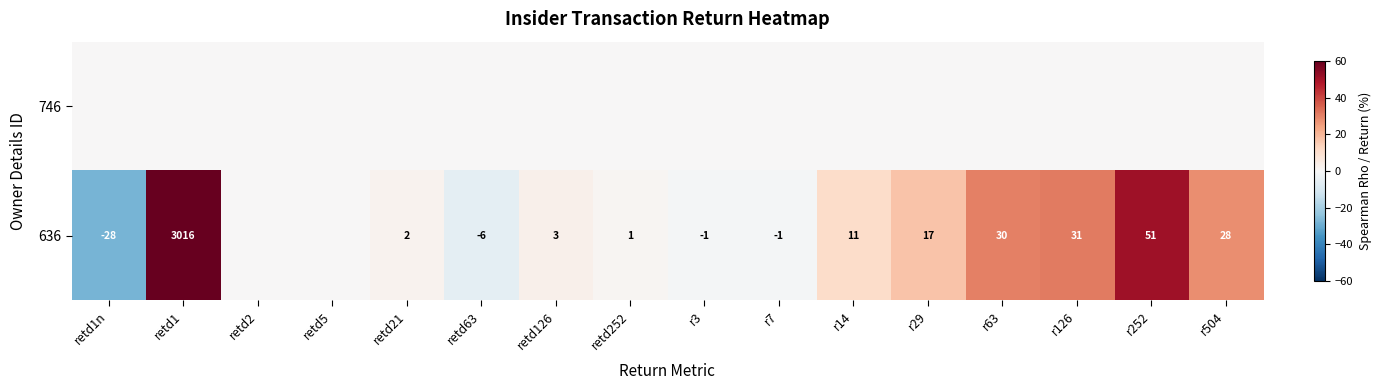

True or false: 636 has a value of 3 at retd21.

False